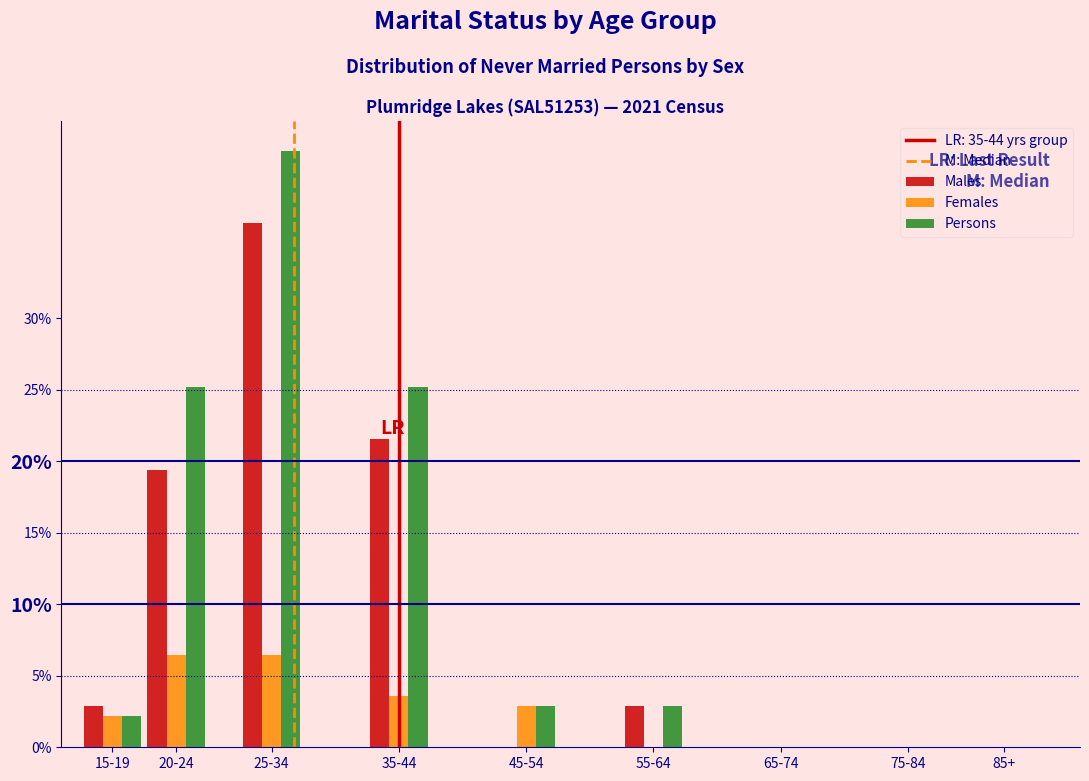

Reading left to right, transcribe all the data shown in this chart.

Males: 15-19=2.9	20-24=19.4	25-34=36.7	35-44=21.6	45-54=0.0	55-64=2.9	65-74=0.0	75-84=0.0	85+=0.0
Females: 15-19=2.2	20-24=6.5	25-34=6.5	35-44=3.6	45-54=2.9	55-64=0.0	65-74=0.0	75-84=0.0	85+=0.0
Persons: 15-19=2.2	20-24=25.2	25-34=41.7	35-44=25.2	45-54=2.9	55-64=2.9	65-74=0.0	75-84=0.0	85+=0.0